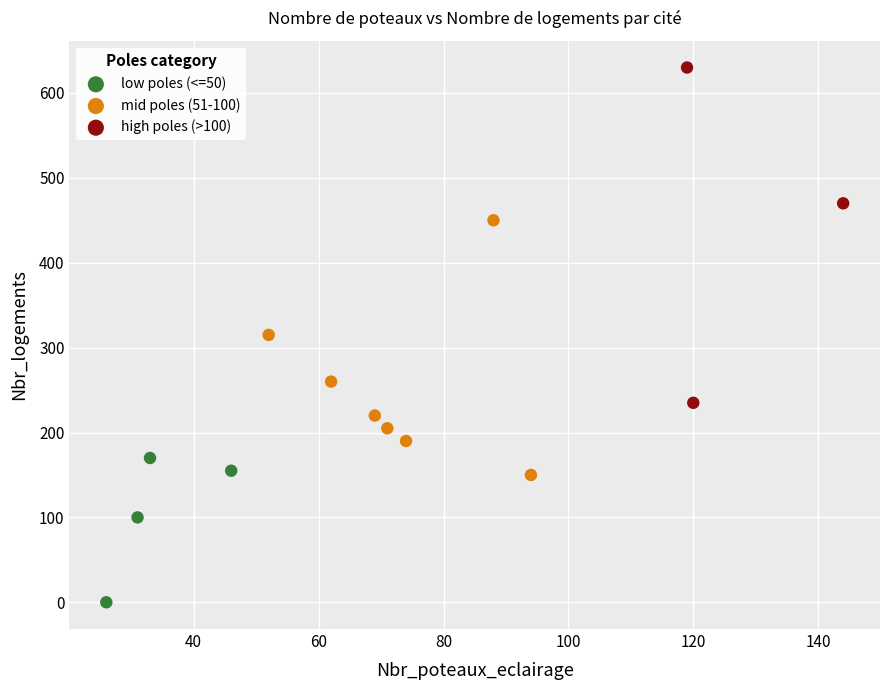

Which series has the largest Y range (max minus min)?

high poles (>100)